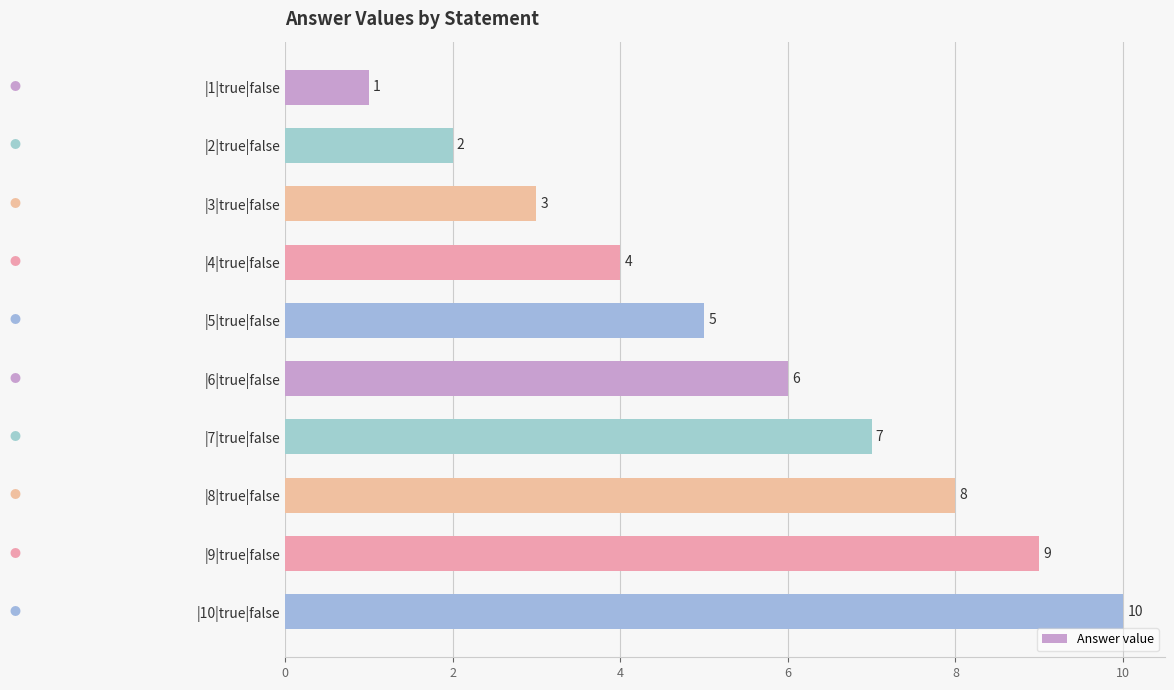

What is the value of the 9th bar from the top?

9